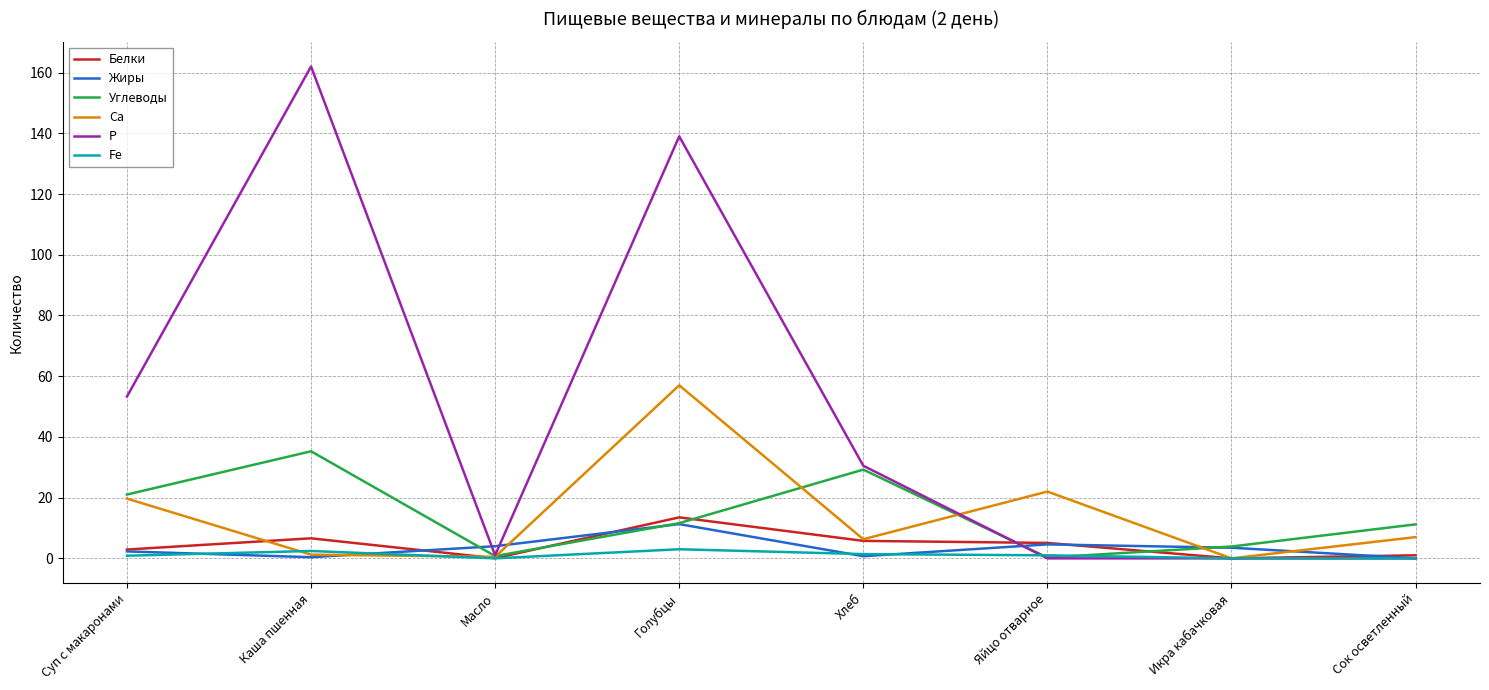

What is the difference between the second highest and second lowest values in the Углеводы series?

28.5